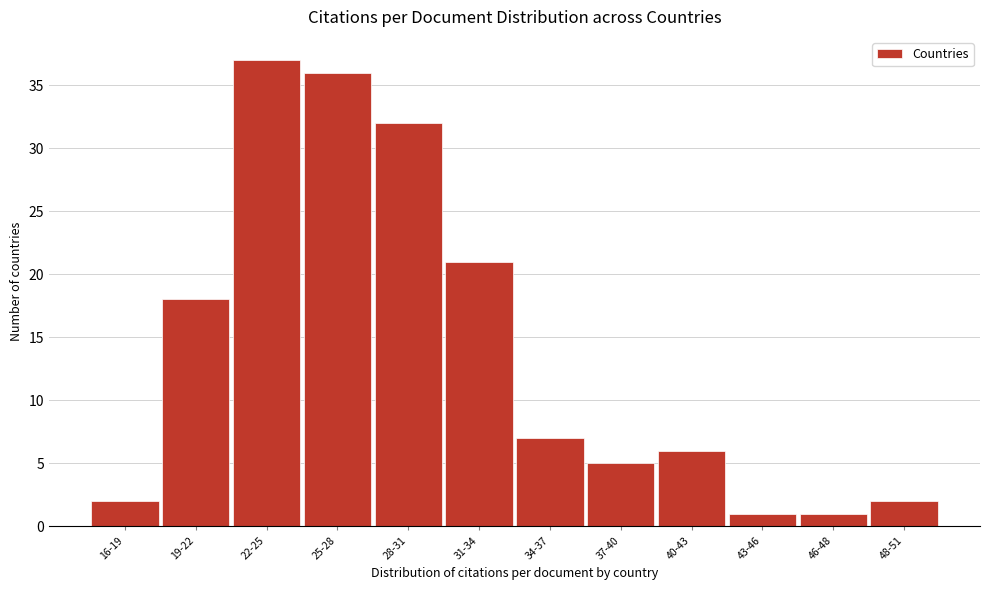

Reading left to right, transcribe all the data shown in this chart.

2	18	37	36	32	21	7	5	6	1	1	2